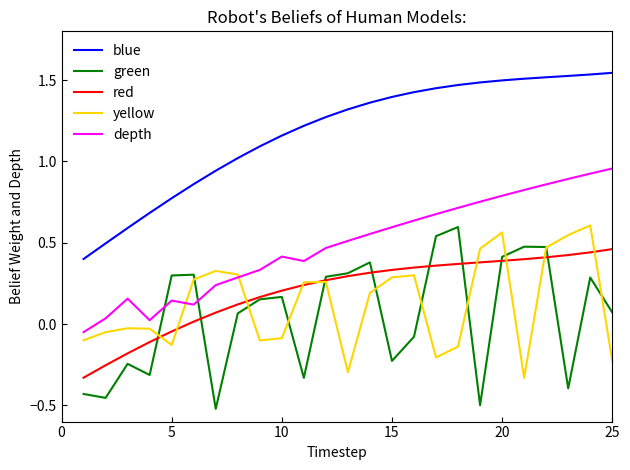

True or false: blue and green cross at least once.

False